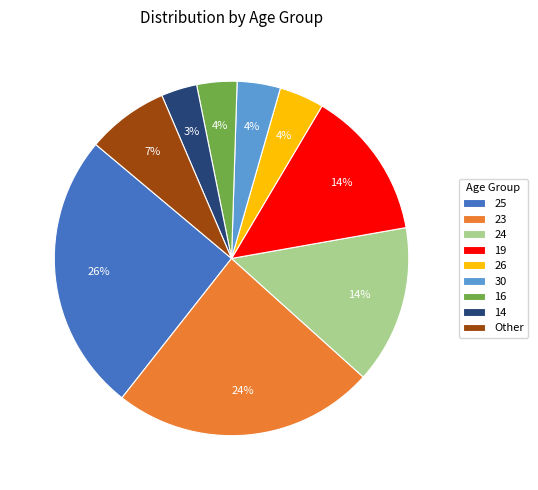

Does 25 represent more than half of the total?

No